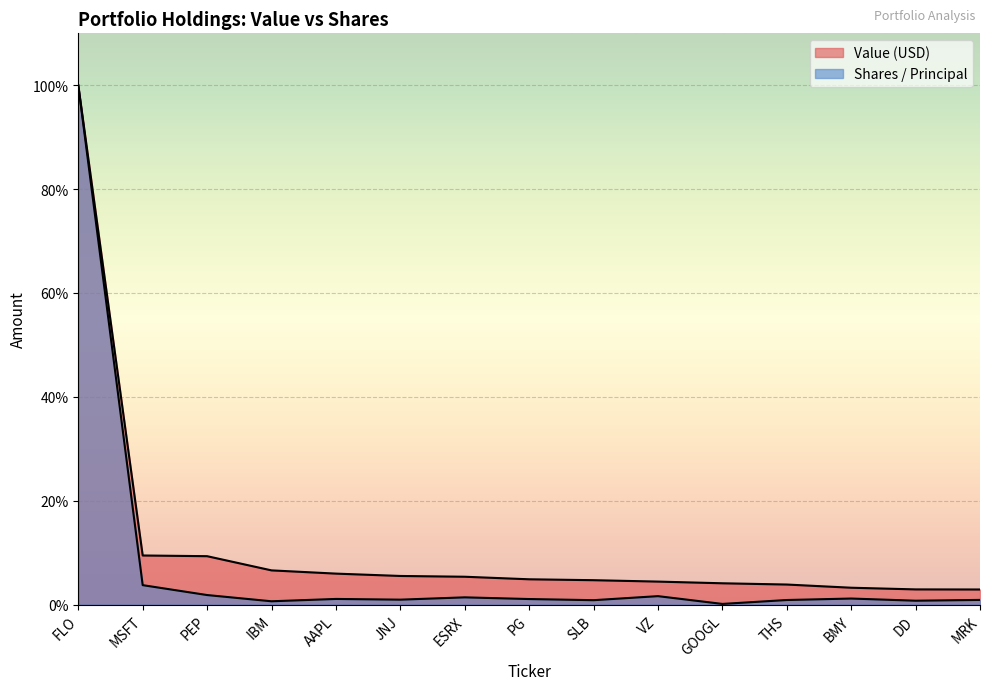

Rank the series by their average value, from highest to lowest.

Value (USD), Shares / Principal